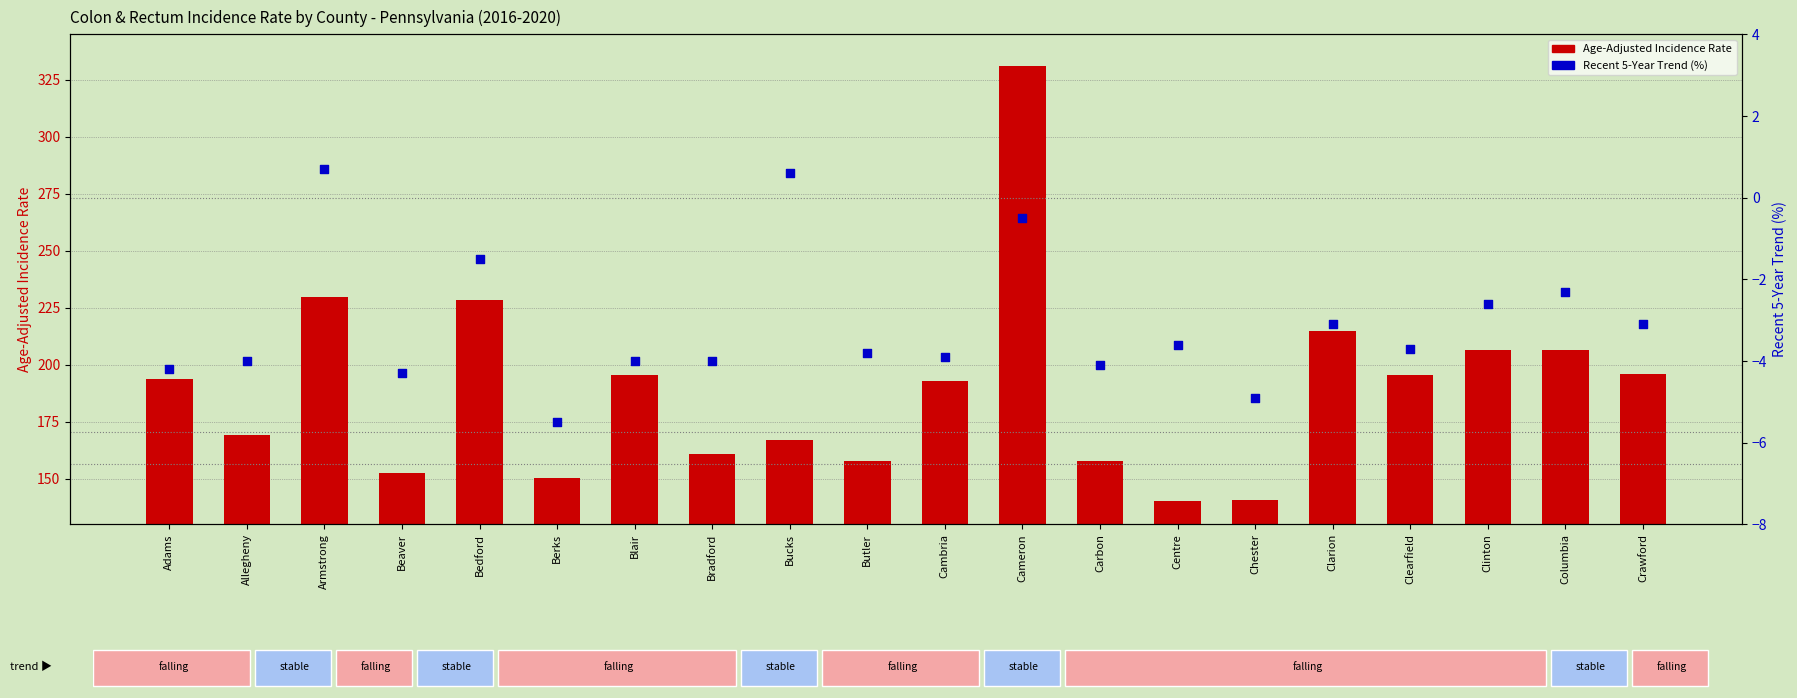

At which category is the sum across all series the highest?

Cameron